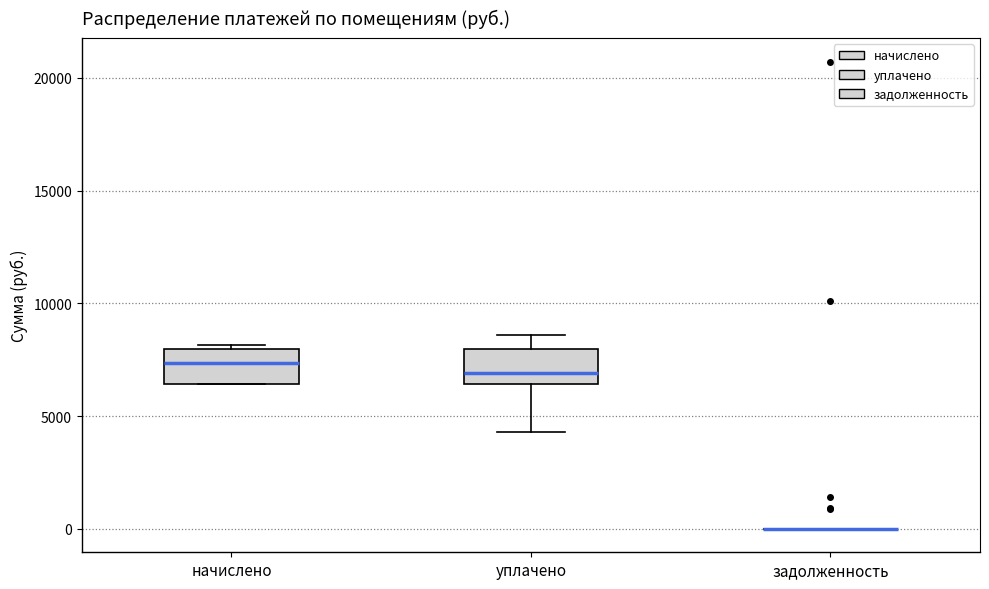

Where is the upper edge of the box for начислено on the y-axis? The values are not printed on the chart, so give them approximately, as read against the axis.

8000